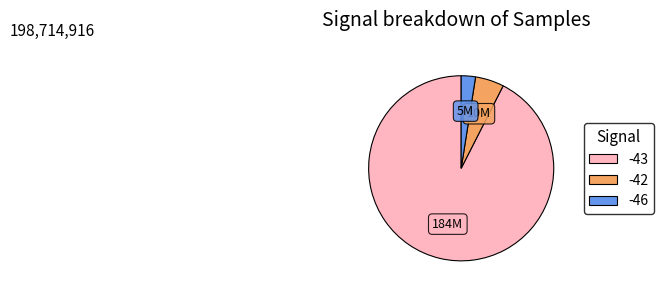

Is there any slice that represents more than half of the pie?

Yes